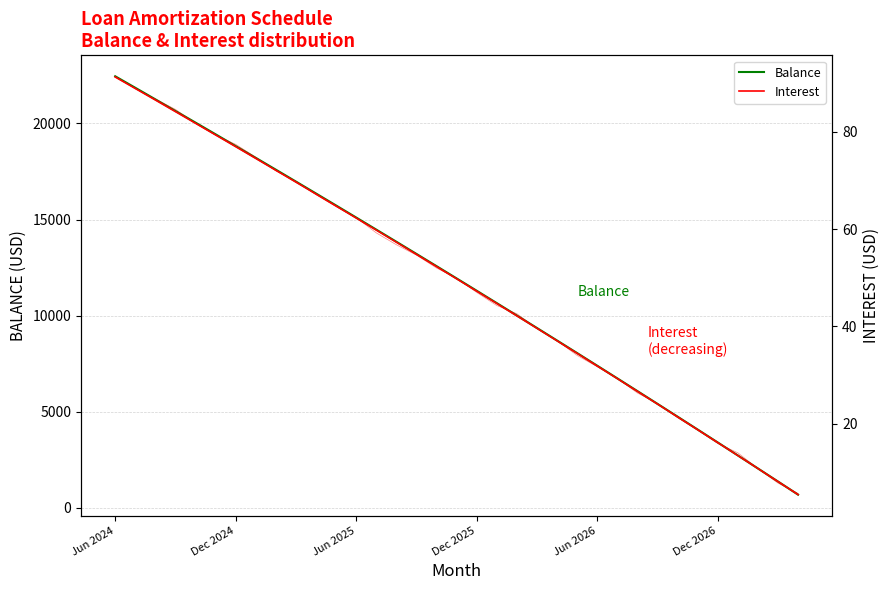

What are all the series names shown in the legend?

Balance, Interest